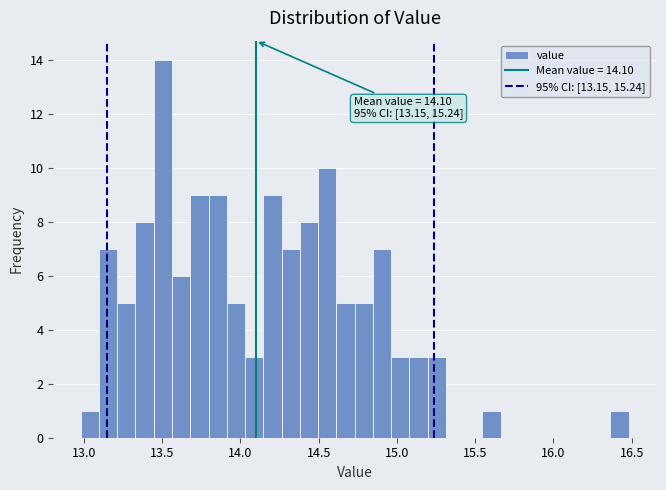

Read against the x-axis, roughly where is the centre of the tallest bar?

13.50